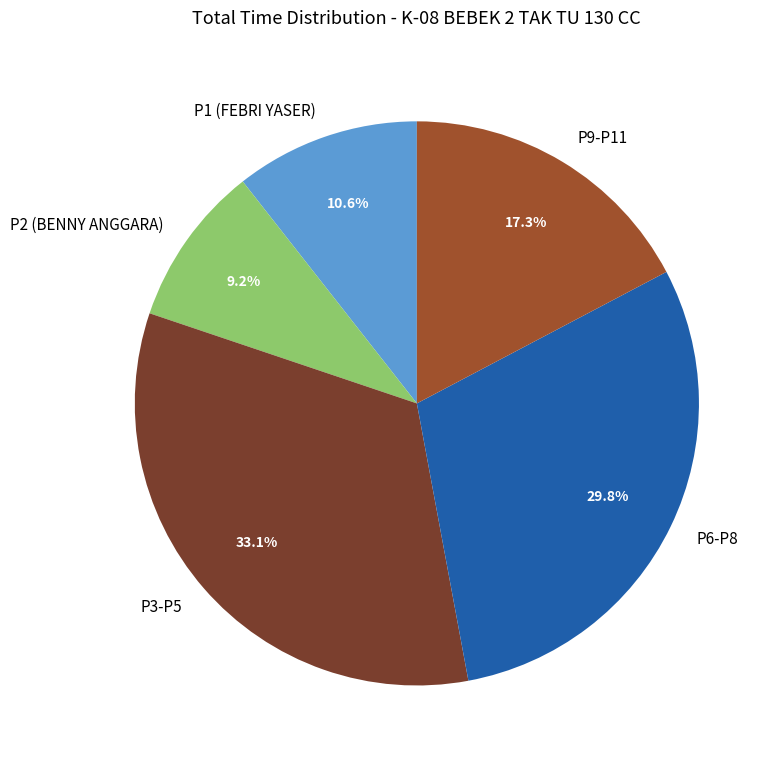

Approximately how many times larger is the value at P6-P8 compared to P9-P11?

1.7